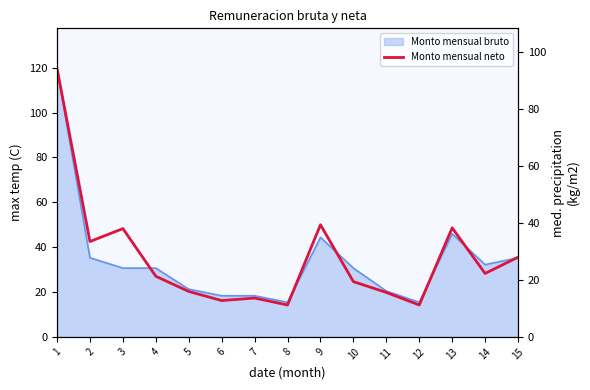

How many points are lower than both their immediate neighbors (excluding endpoints)?

5